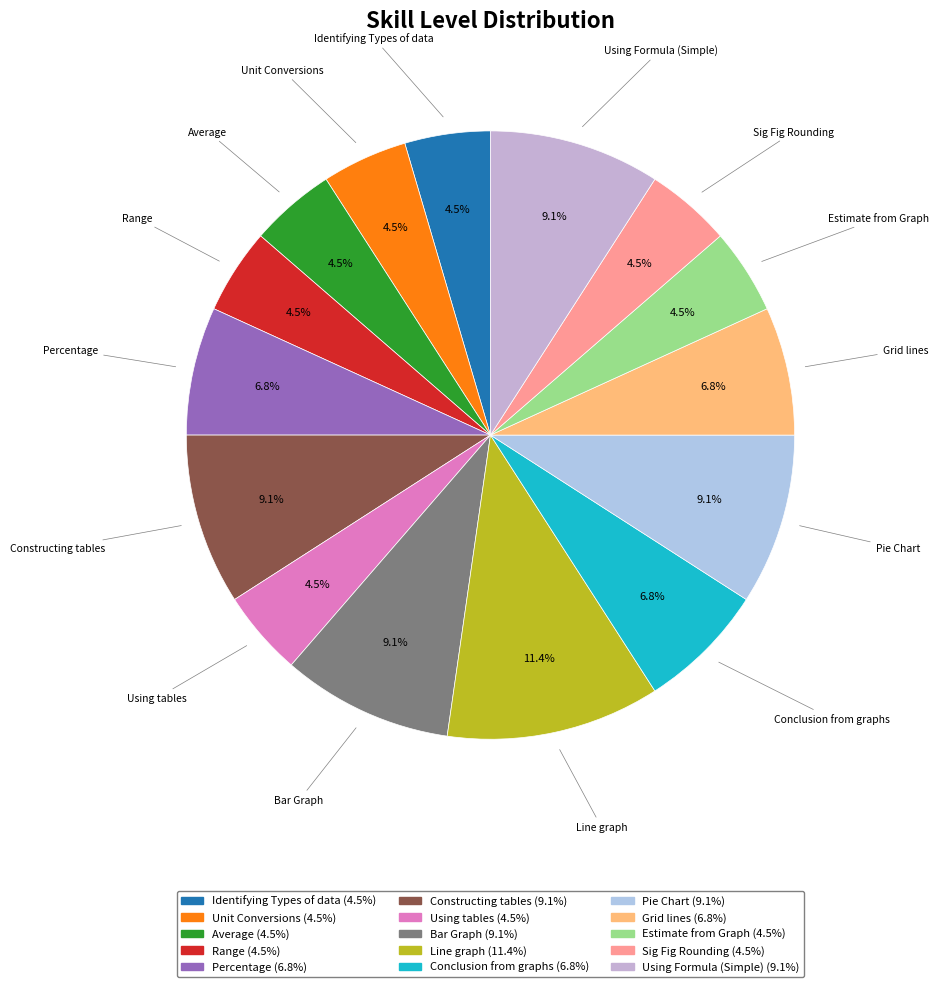

Does Grid lines account for over 50% of the chart?

No